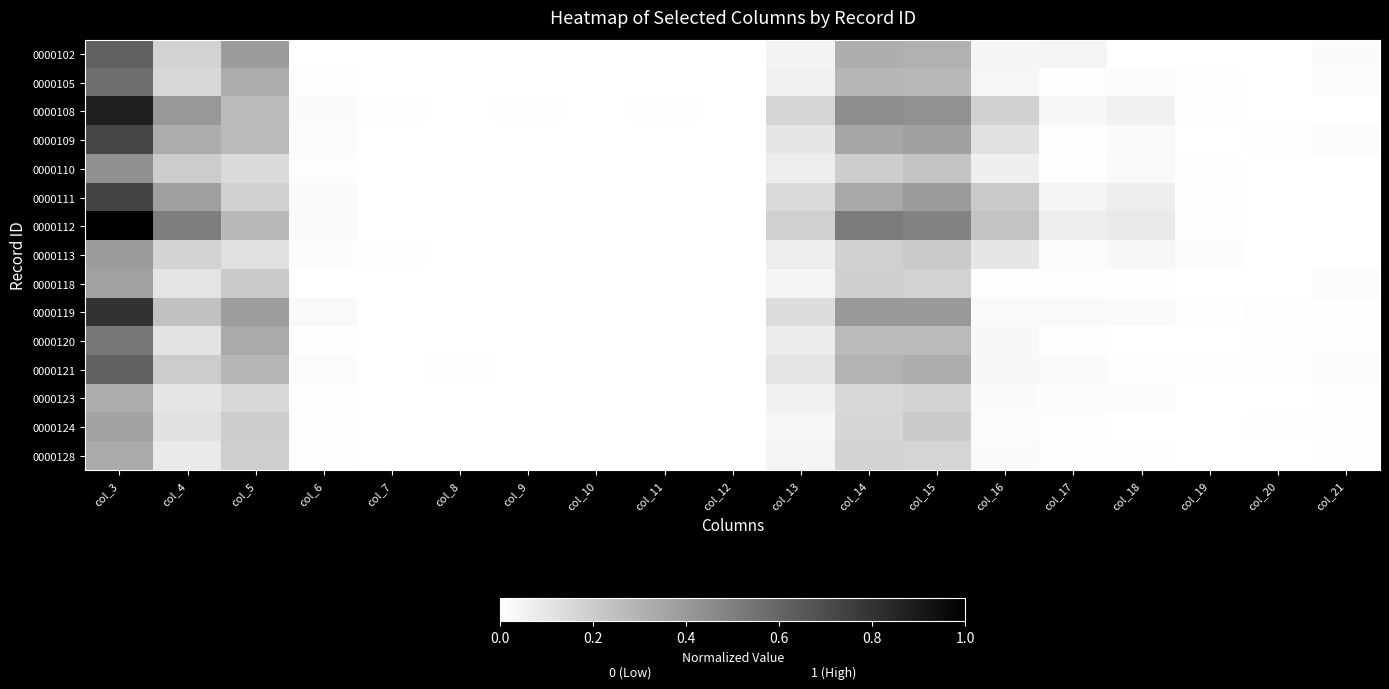

Reading left to right, list all the values displayed in this chart.

0000102: col_3=0.6	col_4=0.2	col_5=0.4	col_6=0.0	col_7=0.0	col_8=0.0	col_9=0.0	col_10=0.0	col_11=0.0	col_12=0.0	col_13=0.1	col_14=0.3	col_15=0.3	col_16=0.0	col_17=0.0	col_18=0.0	col_19=0.0	col_20=0.0	col_21=0.0
0000105: col_3=0.6	col_4=0.2	col_5=0.3	col_6=0.0	col_7=0.0	col_8=0.0	col_9=0.0	col_10=0.0	col_11=0.0	col_12=0.0	col_13=0.1	col_14=0.3	col_15=0.3	col_16=0.0	col_17=0.0	col_18=0.0	col_19=0.0	col_20=0.0	col_21=0.0
0000108: col_3=0.9	col_4=0.4	col_5=0.3	col_6=0.0	col_7=0.0	col_8=0.0	col_9=0.0	col_10=0.0	col_11=0.0	col_12=0.0	col_13=0.2	col_14=0.4	col_15=0.4	col_16=0.2	col_17=0.0	col_18=0.1	col_19=0.0	col_20=0.0	col_21=0.0
0000109: col_3=0.7	col_4=0.3	col_5=0.3	col_6=0.0	col_7=0.0	col_8=0.0	col_9=0.0	col_10=0.0	col_11=0.0	col_12=0.0	col_13=0.1	col_14=0.4	col_15=0.4	col_16=0.1	col_17=0.0	col_18=0.0	col_19=0.0	col_20=0.0	col_21=0.0
0000110: col_3=0.4	col_4=0.2	col_5=0.1	col_6=0.0	col_7=0.0	col_8=0.0	col_9=0.0	col_10=0.0	col_11=0.0	col_12=0.0	col_13=0.1	col_14=0.2	col_15=0.2	col_16=0.1	col_17=0.0	col_18=0.0	col_19=0.0	col_20=0.0	col_21=0.0
0000111: col_3=0.7	col_4=0.4	col_5=0.2	col_6=0.0	col_7=0.0	col_8=0.0	col_9=0.0	col_10=0.0	col_11=0.0	col_12=0.0	col_13=0.1	col_14=0.3	col_15=0.4	col_16=0.2	col_17=0.0	col_18=0.1	col_19=0.0	col_20=0.0	col_21=0.0
0000112: col_3=1.0	col_4=0.5	col_5=0.3	col_6=0.0	col_7=0.0	col_8=0.0	col_9=0.0	col_10=0.0	col_11=0.0	col_12=0.0	col_13=0.2	col_14=0.5	col_15=0.5	col_16=0.2	col_17=0.1	col_18=0.1	col_19=0.0	col_20=0.0	col_21=0.0
0000113: col_3=0.4	col_4=0.2	col_5=0.1	col_6=0.0	col_7=0.0	col_8=0.0	col_9=0.0	col_10=0.0	col_11=0.0	col_12=0.0	col_13=0.1	col_14=0.2	col_15=0.2	col_16=0.1	col_17=0.0	col_18=0.0	col_19=0.0	col_20=0.0	col_21=0.0
0000118: col_3=0.4	col_4=0.1	col_5=0.2	col_6=0.0	col_7=0.0	col_8=0.0	col_9=0.0	col_10=0.0	col_11=0.0	col_12=0.0	col_13=0.0	col_14=0.2	col_15=0.2	col_16=0.0	col_17=0.0	col_18=0.0	col_19=0.0	col_20=0.0	col_21=0.0
0000119: col_3=0.8	col_4=0.2	col_5=0.4	col_6=0.0	col_7=0.0	col_8=0.0	col_9=0.0	col_10=0.0	col_11=0.0	col_12=0.0	col_13=0.1	col_14=0.4	col_15=0.4	col_16=0.0	col_17=0.0	col_18=0.0	col_19=0.0	col_20=0.0	col_21=0.0
0000120: col_3=0.5	col_4=0.1	col_5=0.3	col_6=0.0	col_7=0.0	col_8=0.0	col_9=0.0	col_10=0.0	col_11=0.0	col_12=0.0	col_13=0.1	col_14=0.3	col_15=0.3	col_16=0.0	col_17=0.0	col_18=0.0	col_19=0.0	col_20=0.0	col_21=0.0
0000121: col_3=0.6	col_4=0.2	col_5=0.3	col_6=0.0	col_7=0.0	col_8=0.0	col_9=0.0	col_10=0.0	col_11=0.0	col_12=0.0	col_13=0.1	col_14=0.3	col_15=0.3	col_16=0.0	col_17=0.0	col_18=0.0	col_19=0.0	col_20=0.0	col_21=0.0
0000123: col_3=0.3	col_4=0.1	col_5=0.2	col_6=0.0	col_7=0.0	col_8=0.0	col_9=0.0	col_10=0.0	col_11=0.0	col_12=0.0	col_13=0.1	col_14=0.2	col_15=0.2	col_16=0.0	col_17=0.0	col_18=0.0	col_19=0.0	col_20=0.0	col_21=0.0
0000124: col_3=0.4	col_4=0.1	col_5=0.2	col_6=0.0	col_7=0.0	col_8=0.0	col_9=0.0	col_10=0.0	col_11=0.0	col_12=0.0	col_13=0.0	col_14=0.2	col_15=0.2	col_16=0.0	col_17=0.0	col_18=0.0	col_19=0.0	col_20=0.0	col_21=0.0
0000128: col_3=0.3	col_4=0.1	col_5=0.2	col_6=0.0	col_7=0.0	col_8=0.0	col_9=0.0	col_10=0.0	col_11=0.0	col_12=0.0	col_13=0.0	col_14=0.2	col_15=0.2	col_16=0.0	col_17=0.0	col_18=0.0	col_19=0.0	col_20=0.0	col_21=0.0